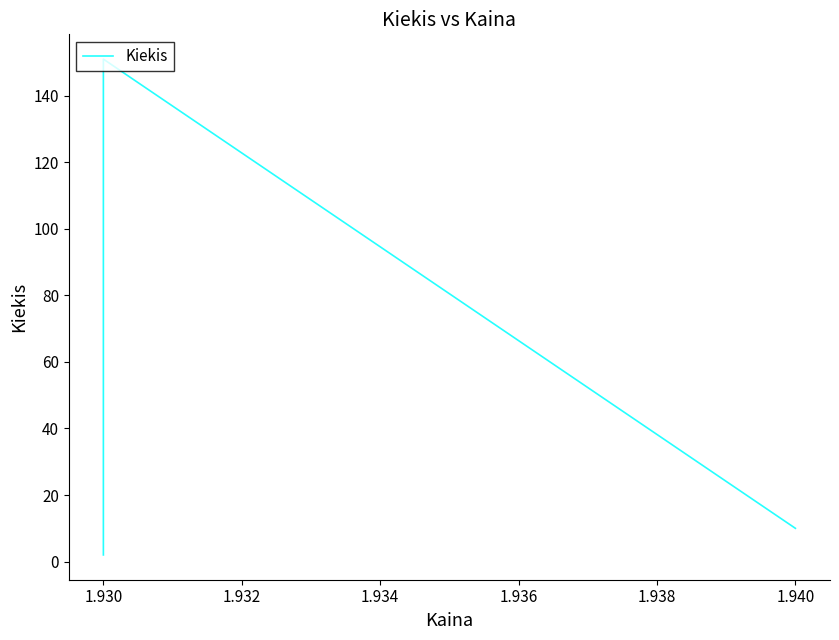

What is the maximum value shown in the chart?

151